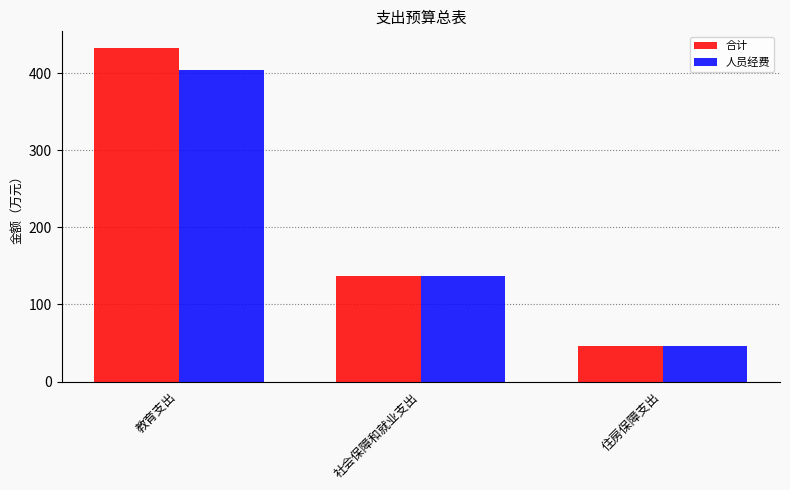

Which series has the widest spread of values?

合计